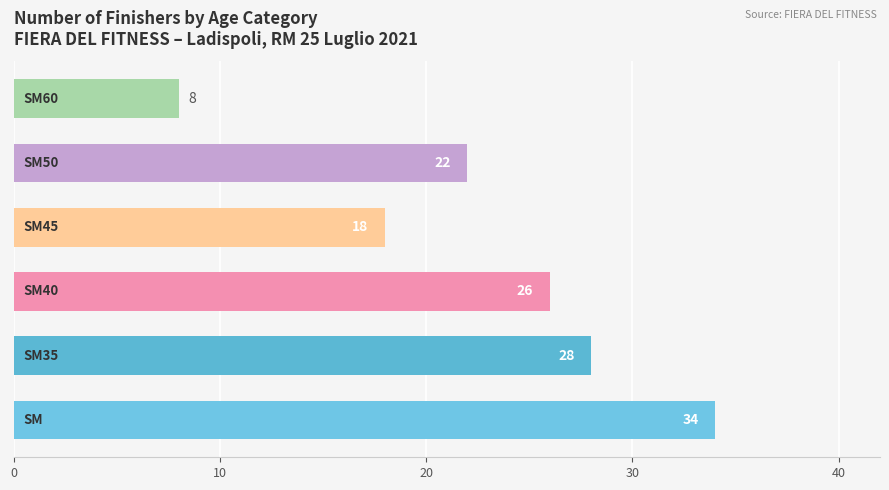

What is the maximum value shown in the chart?

34